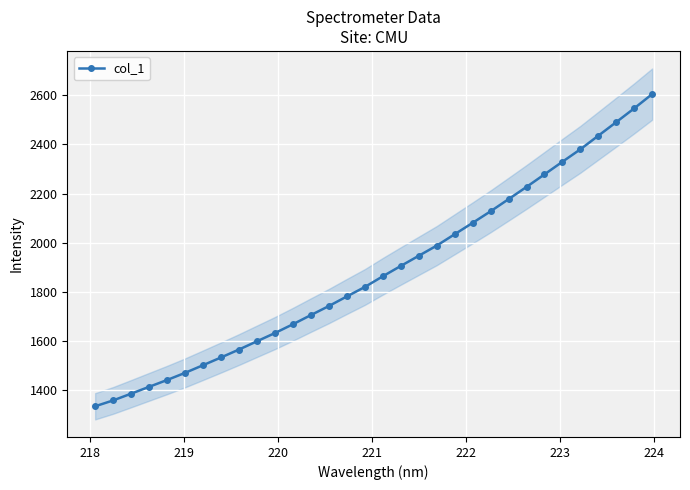

What is the value of the col_1 point at the 14th from the left?

1742.6